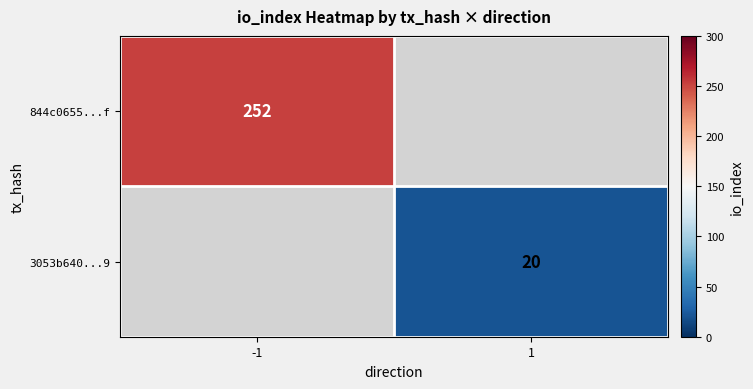

The value of 844c0655...f at -1 is 123. True or false?

False